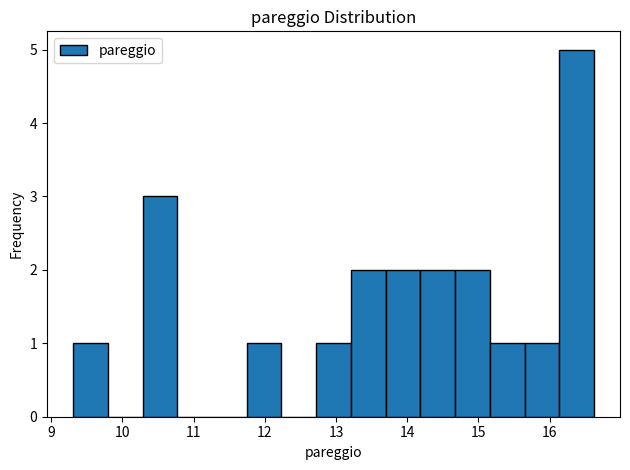

Reading left to right, list every bar in this chart as the range it spans on the x-axis followed by its height. Neither the bar edges nor the heights are printed on the chart, so give them approximately, as read against the axes.

9.3 to 9.8: 1
9.8 to 10.3: 0
10.3 to 10.8: 3
10.8 to 11.3: 0
11.3 to 11.7: 0
11.7 to 12.2: 1
12.2 to 12.7: 0
12.7 to 13.2: 1
13.2 to 13.7: 2
13.7 to 14.2: 2
14.2 to 14.7: 2
14.7 to 15.2: 2
15.2 to 15.6: 1
15.6 to 16.1: 1
16.1 to 16.6: 5